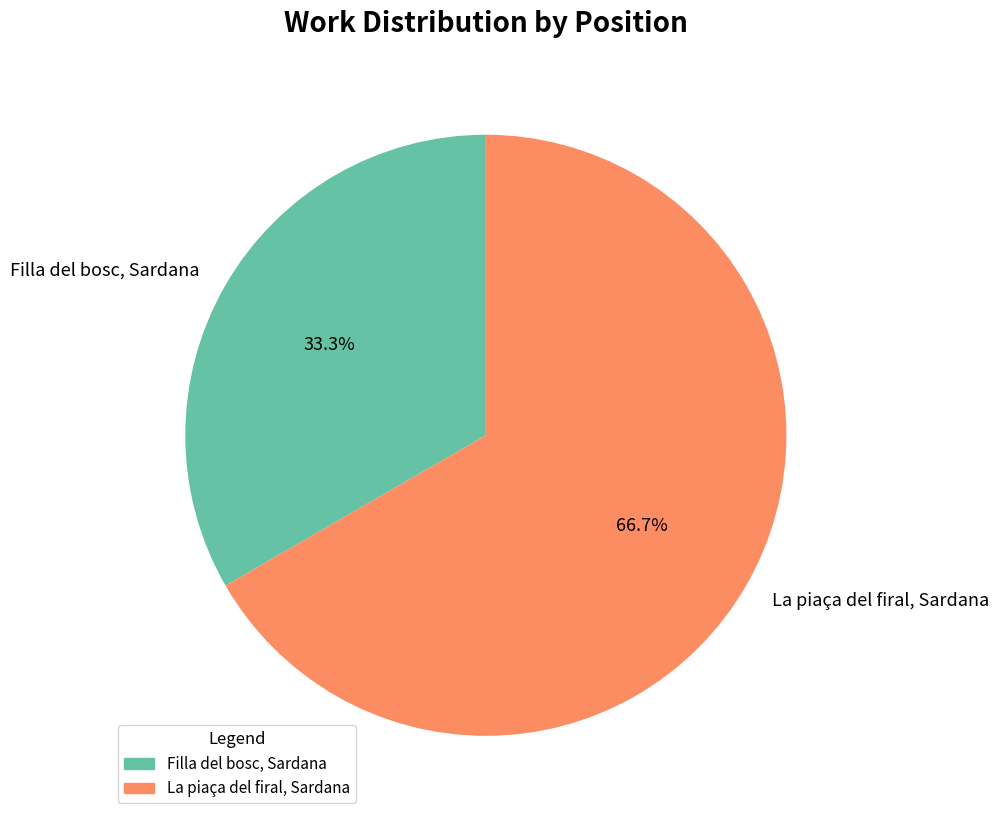

Does Filla del bosc, Sardana represent more than half of the total?

No